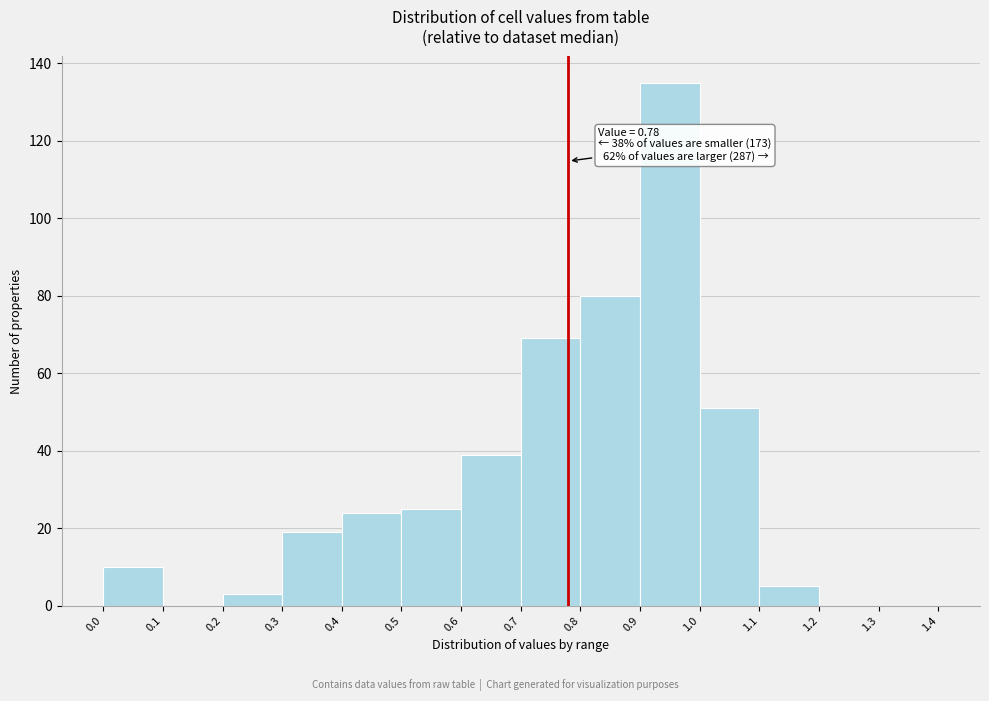

Over which range of the x-axis is the bar tallest?

0.9 to 1.0